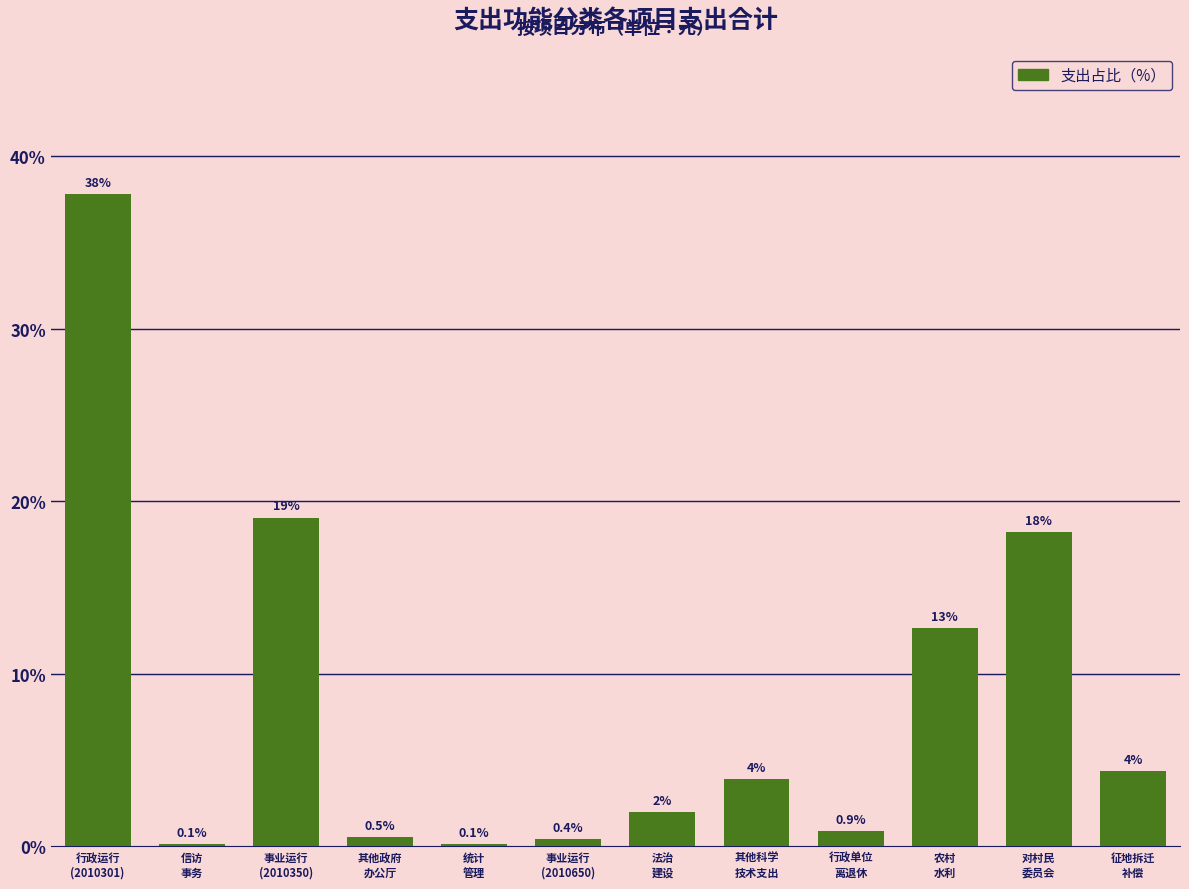

What is the sum of all values?

100.0